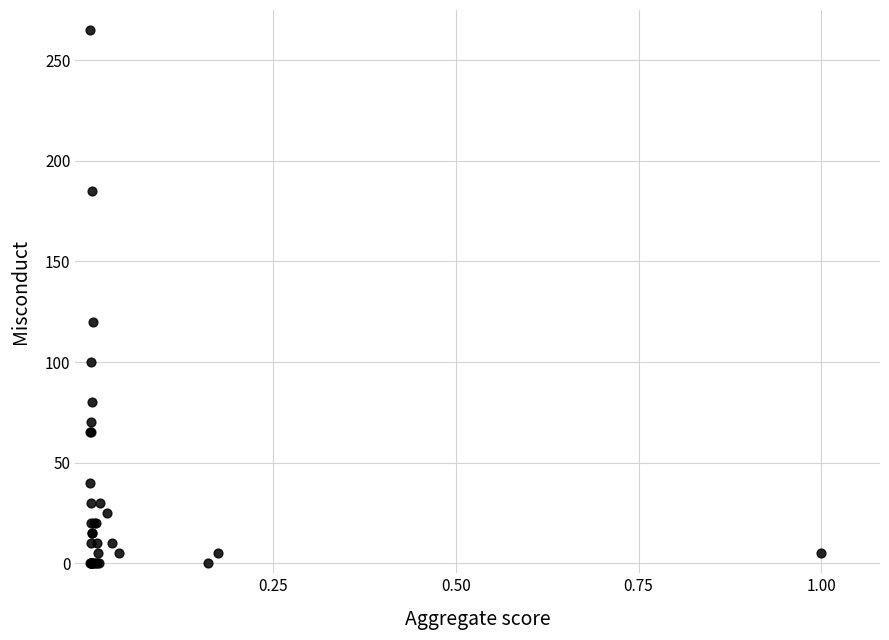

What Y value in the scatter plot is closest to 132?

120.0